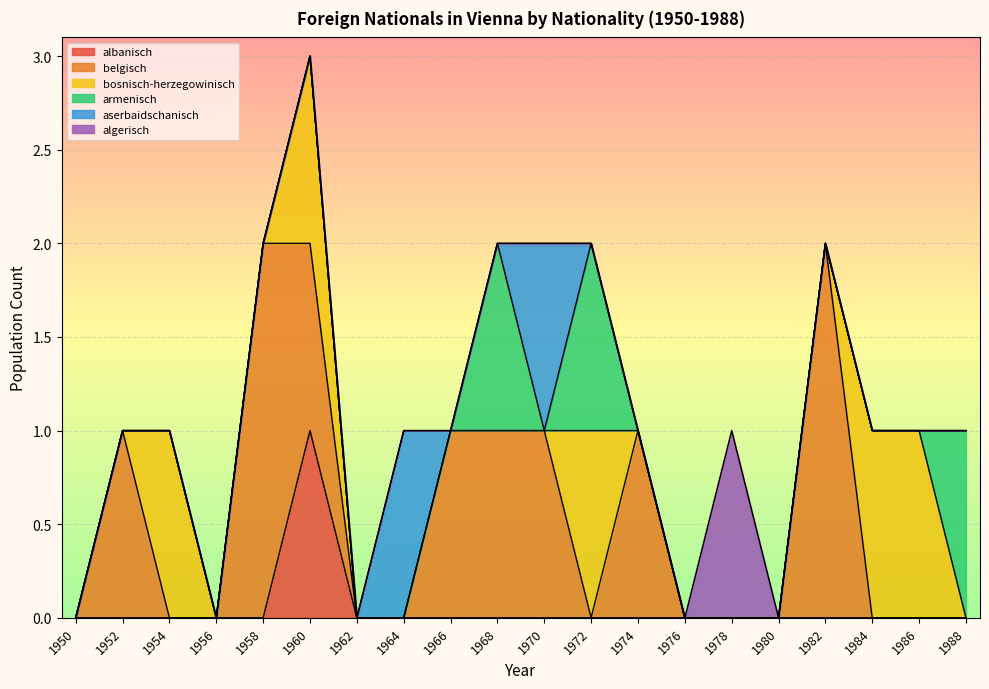

Is it true that aserbaidschanisch equals 0 at 1952?

True